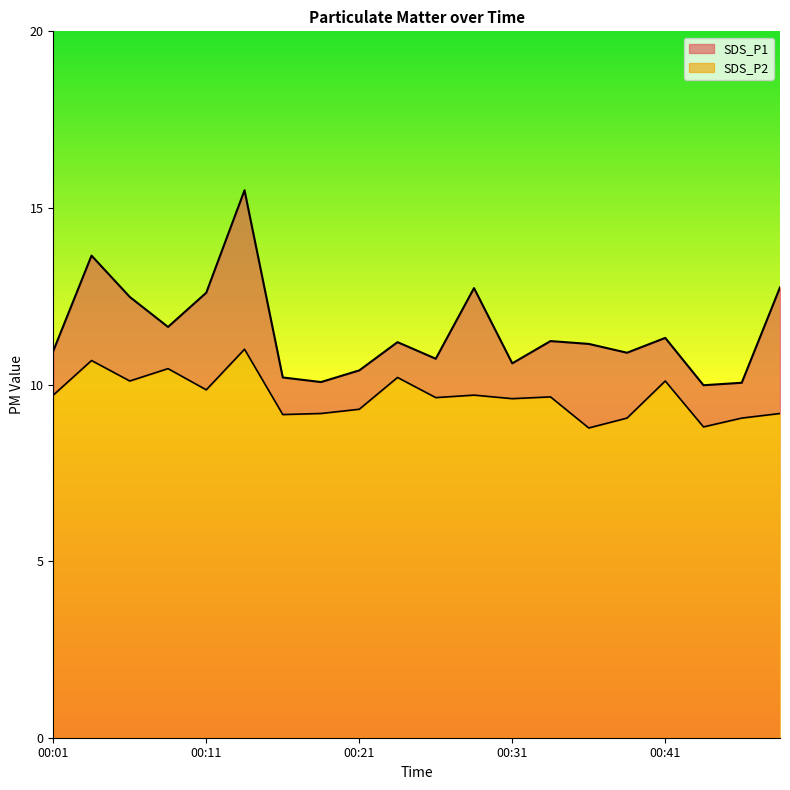

What is the total value across all series at 00:36?

19.9